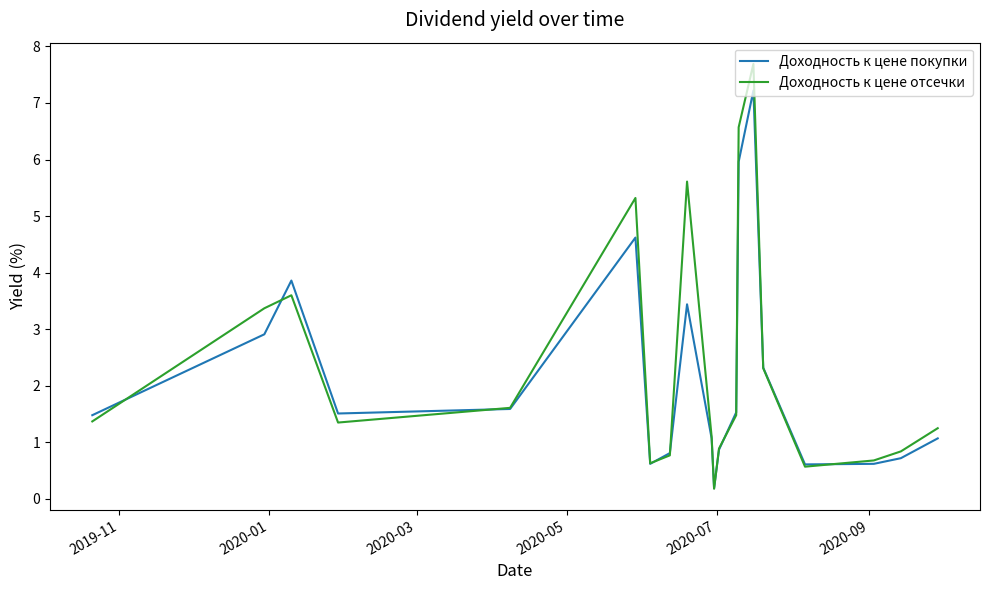

True or false: Доходность к цене покупки and Доходность к цене отсечки cross at least once.

True